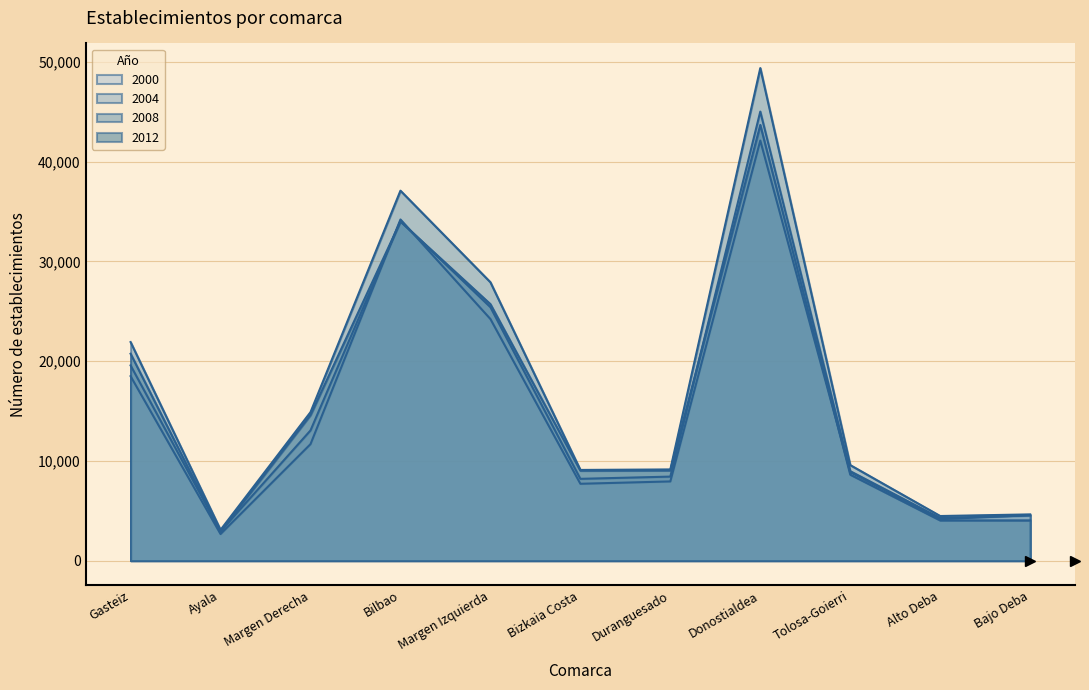

At which category does the chart reach its minimum across all series?

Ayala